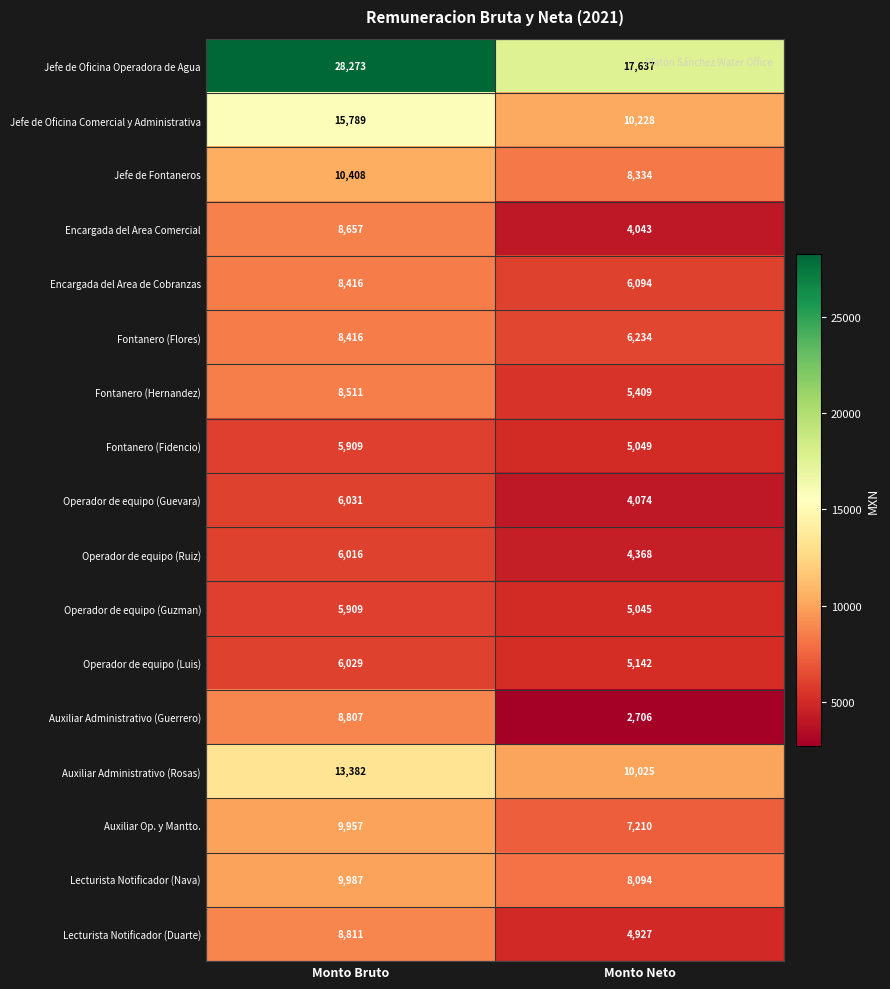

What is the smallest value displayed?

2706